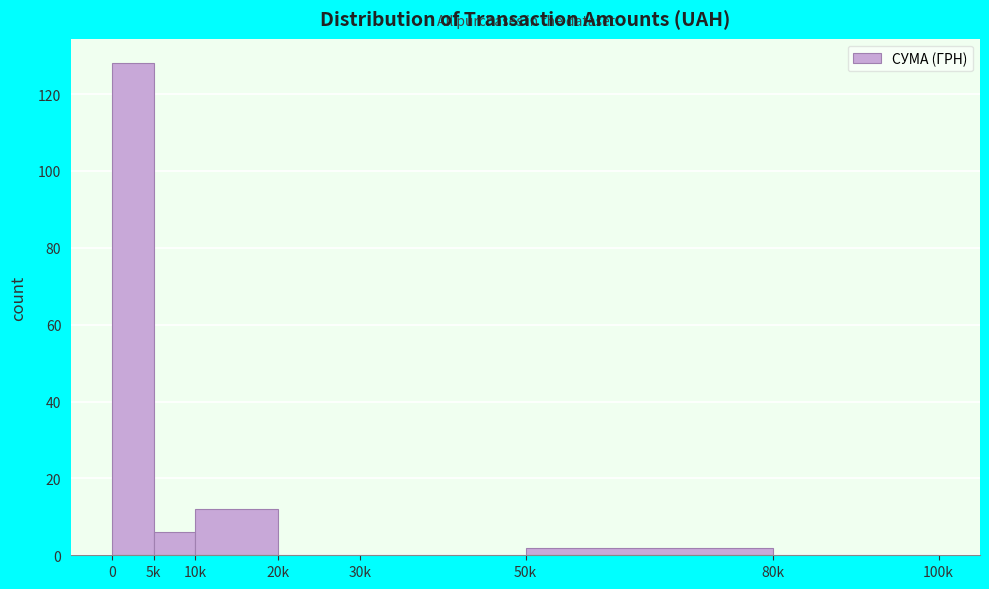

Reading left to right, transcribe all the data shown in this chart.

0=128	5k=6	10k=12	20k=0	30k=0	50k=2	80k=0